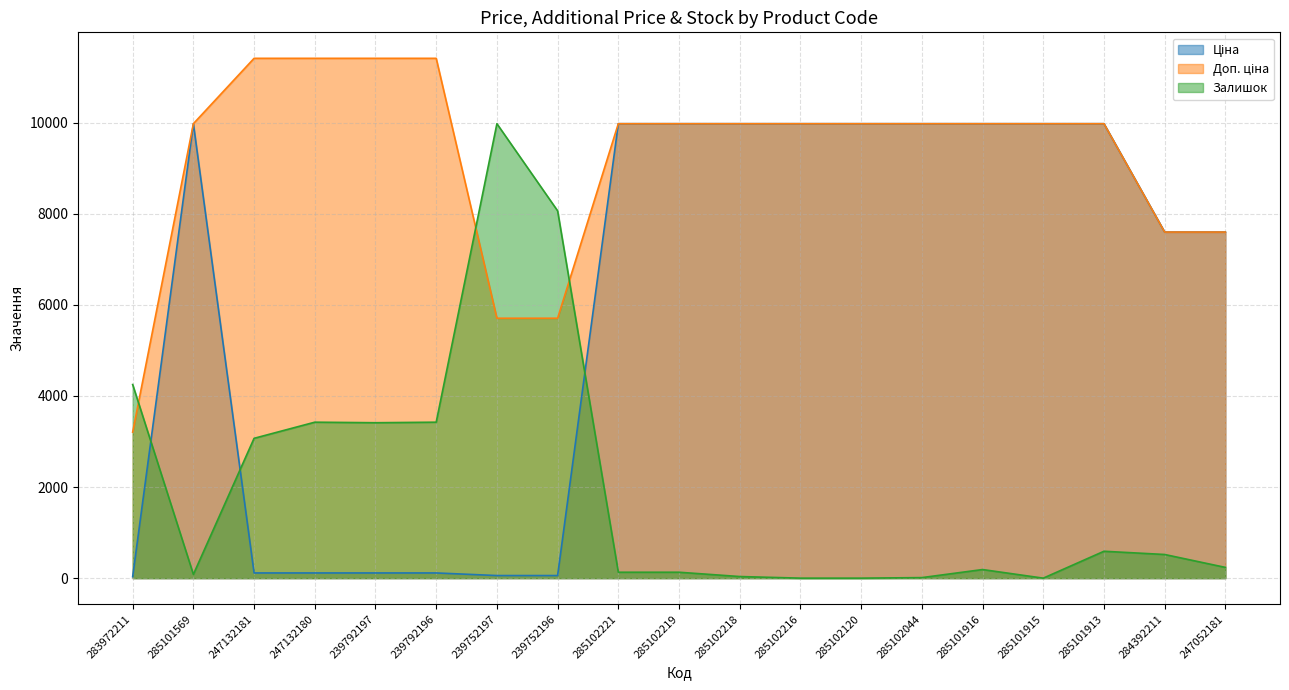

What position from the right is 283972211?

19